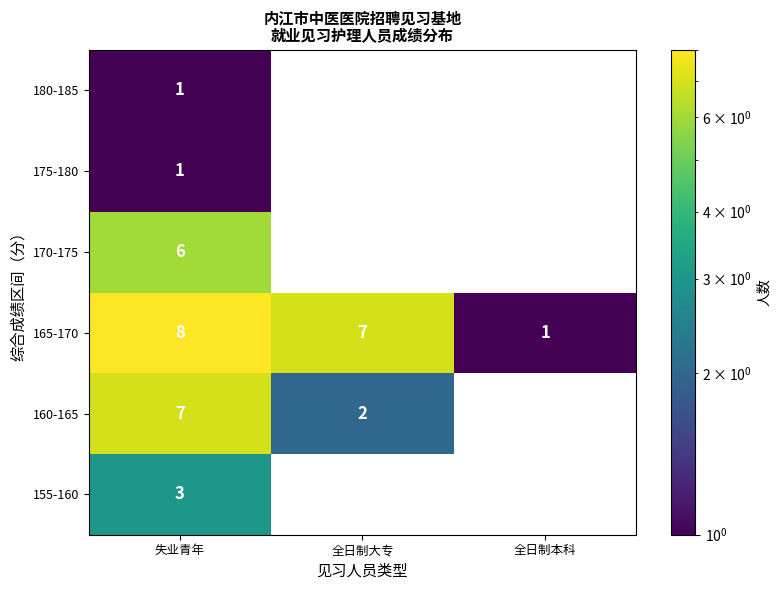

What is the sum of all 170-175 values?

6